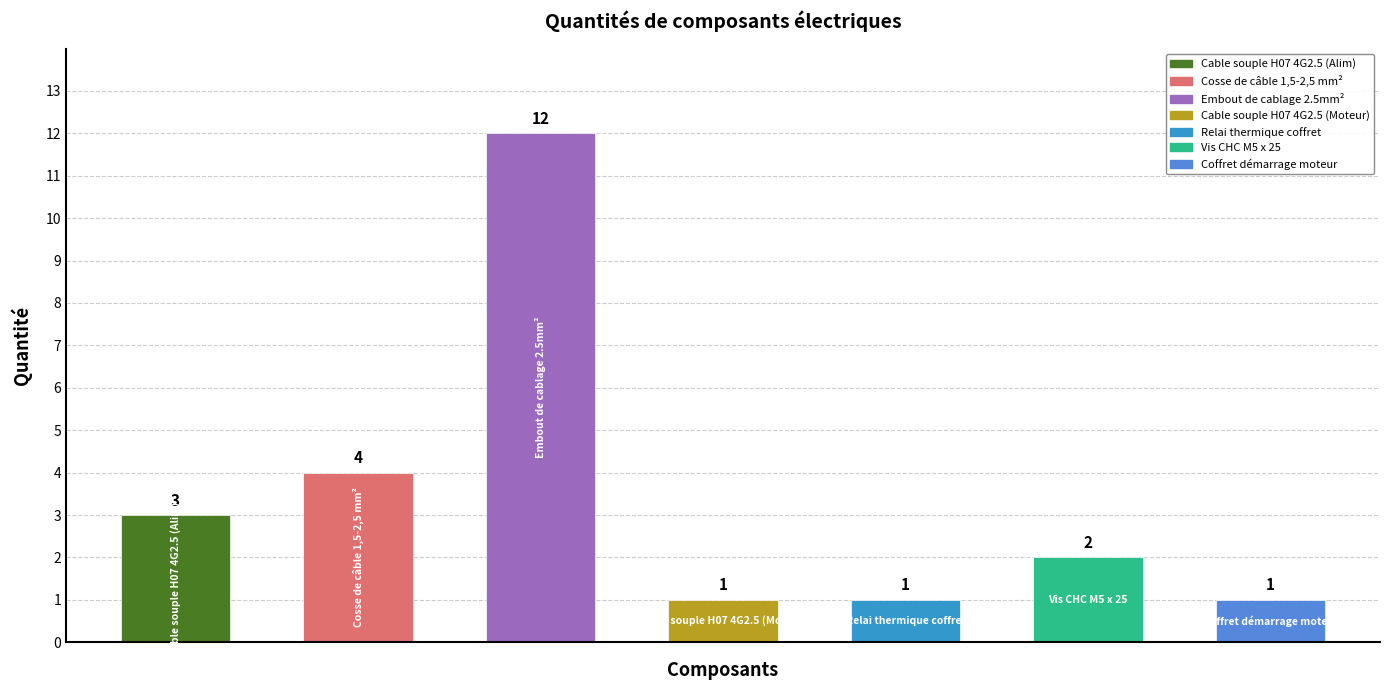

What is the value of the 3rd bar from the left?

12